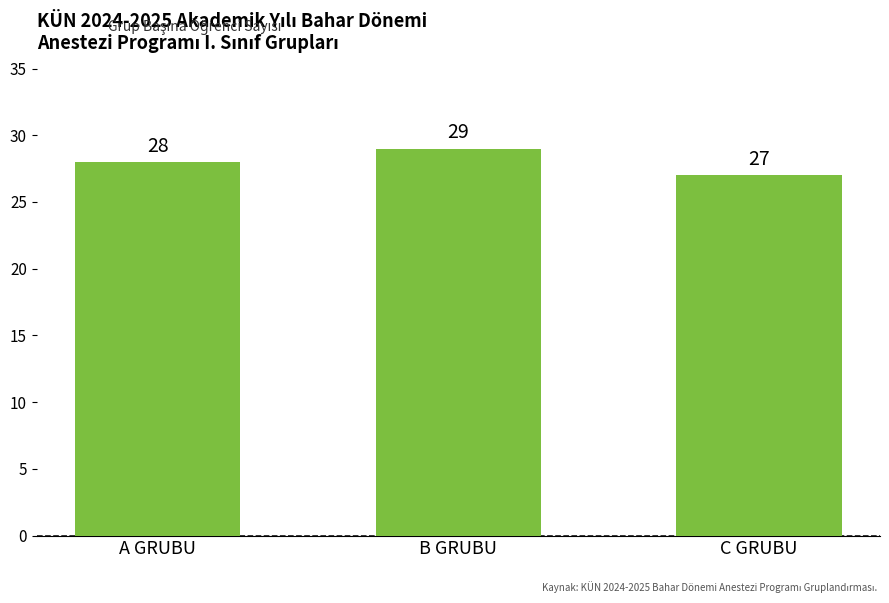

List the labels in order of value, largest first.

B GRUBU, A GRUBU, C GRUBU